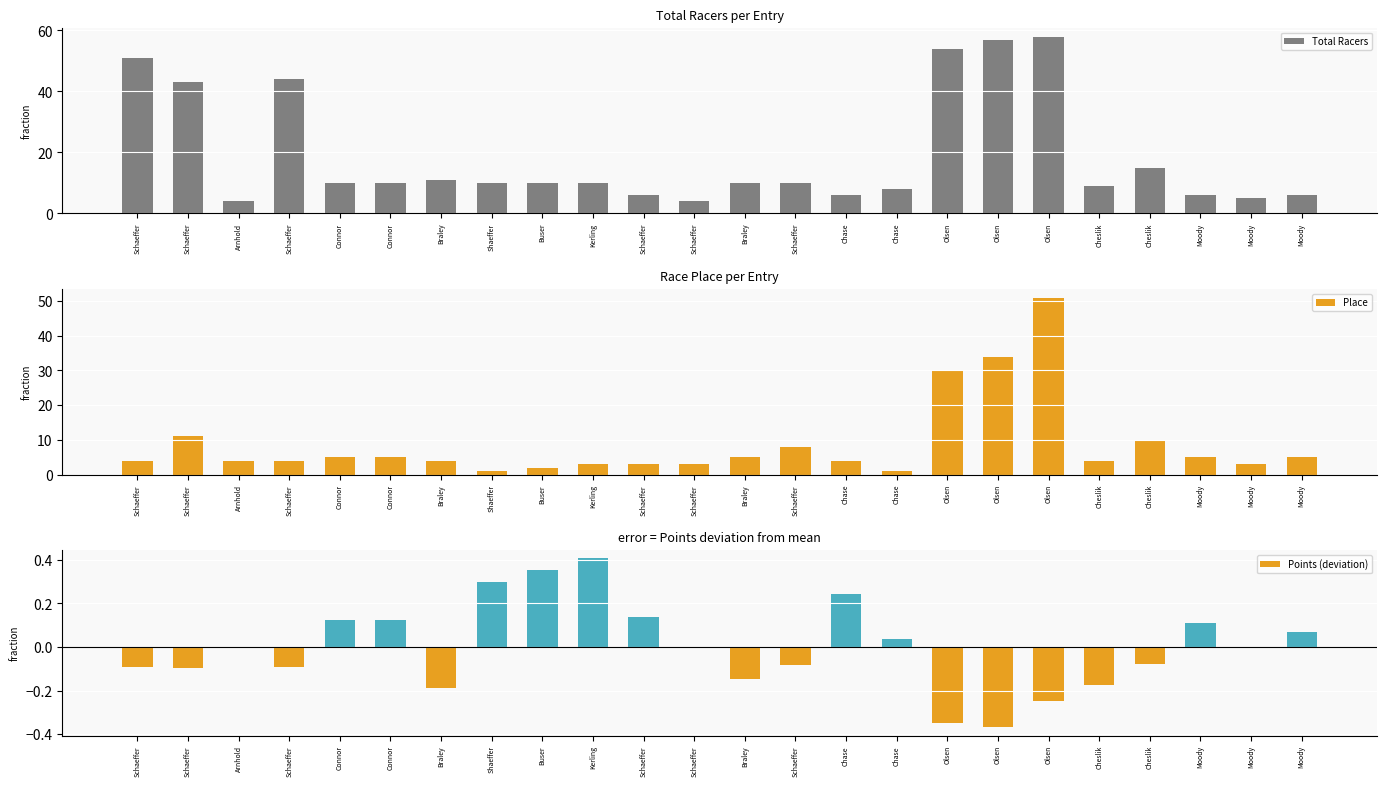

What is the value of the Total Racers bar at the 1st from the left?

51.0